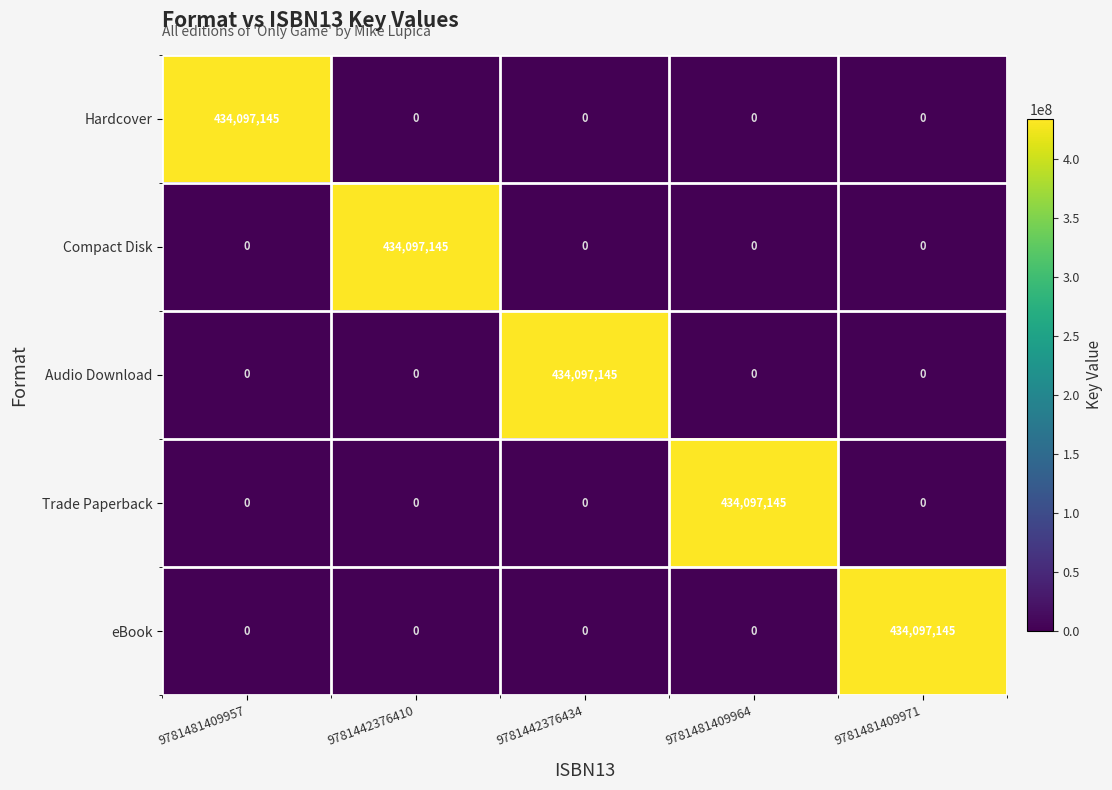

The eBook series shows 0 at 9781442376410. True or false?

True